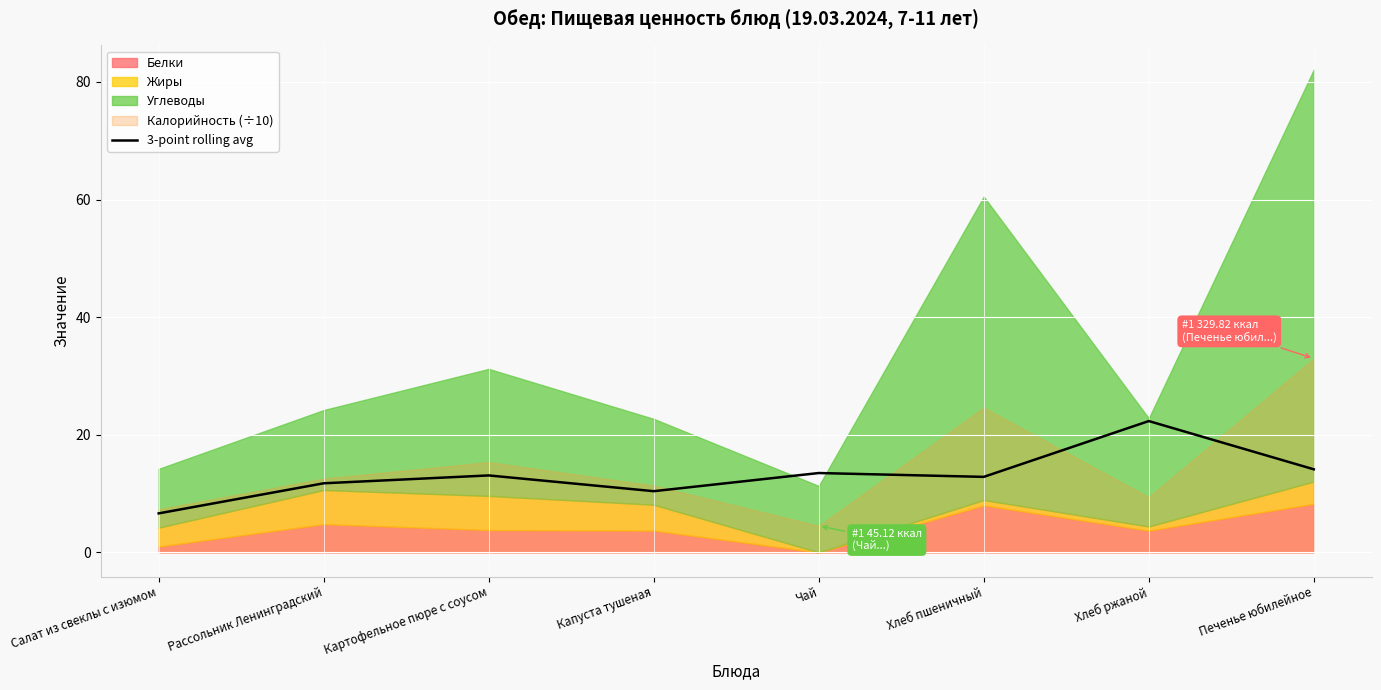

How many data points does each series have?

8